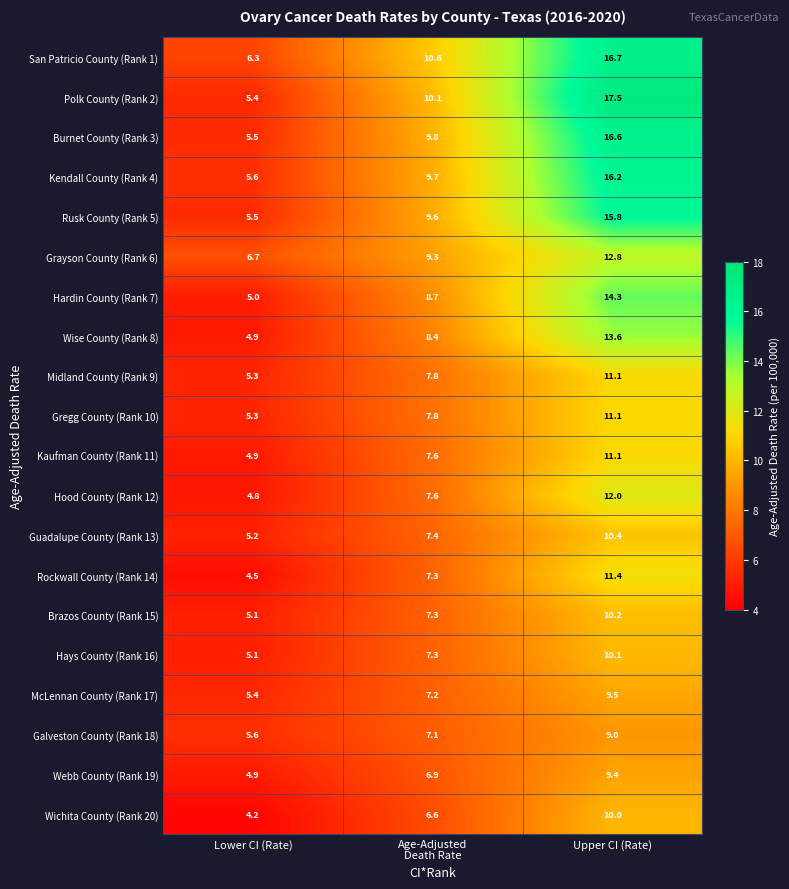

Read the Polk County (Rank 2) value at Lower CI (Rate).

5.4